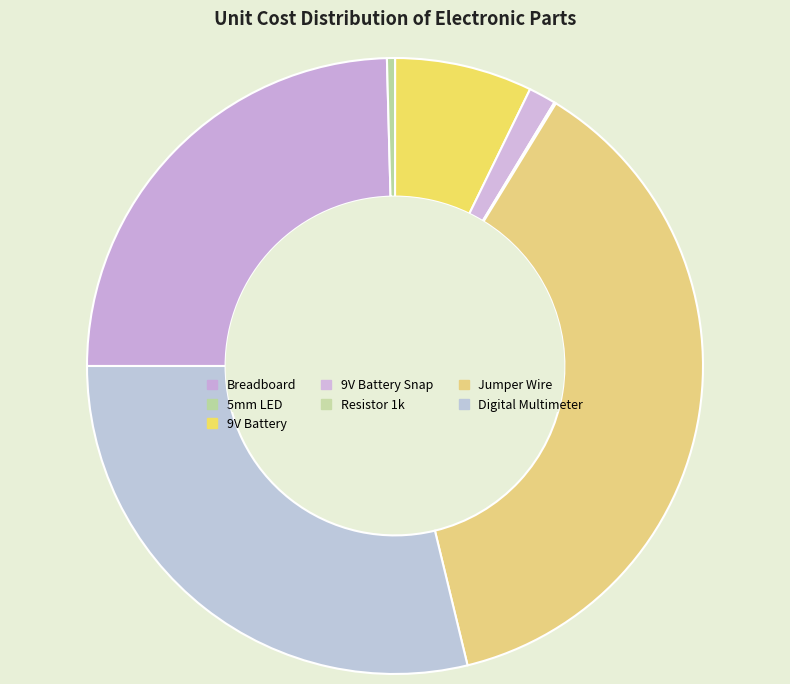

To the nearest percent, what is the difference between the largest and smallest slice percentages?

37%